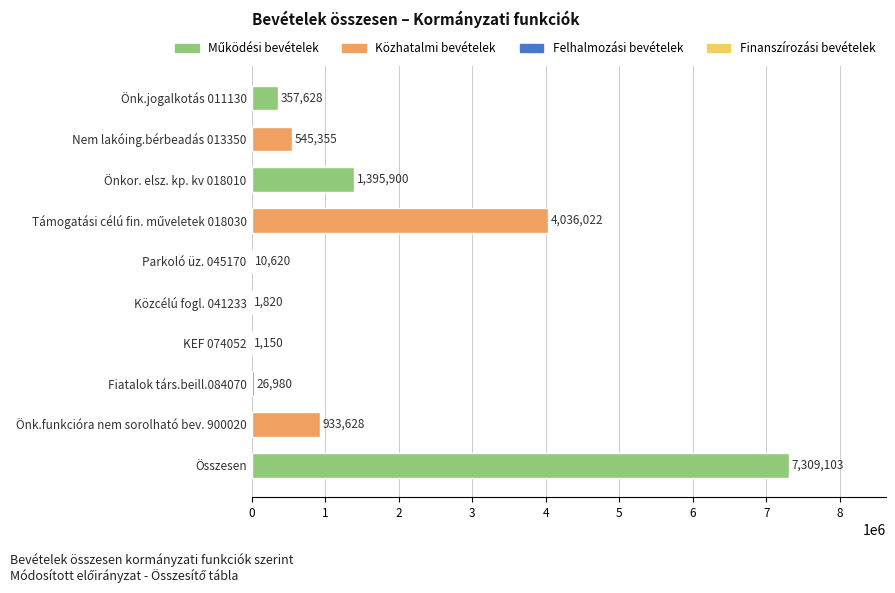

What is the sum of all values?

14618206